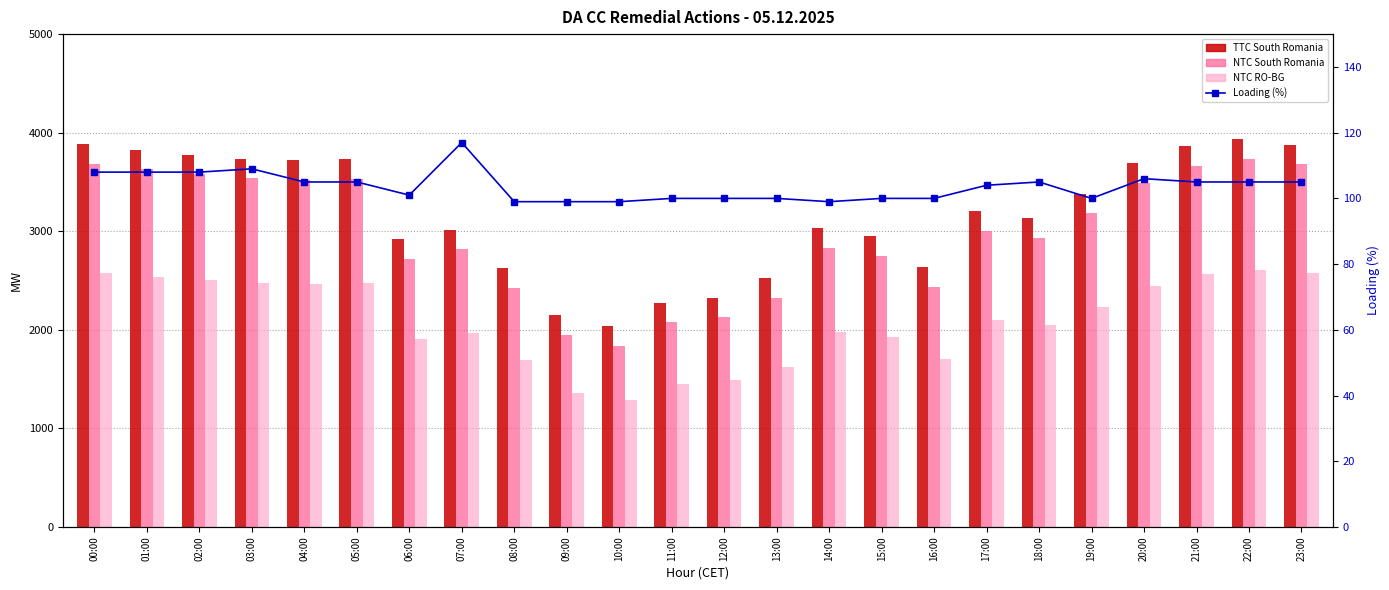

Which series changed the most between 00:00 and 21:00?

TTC South Romania